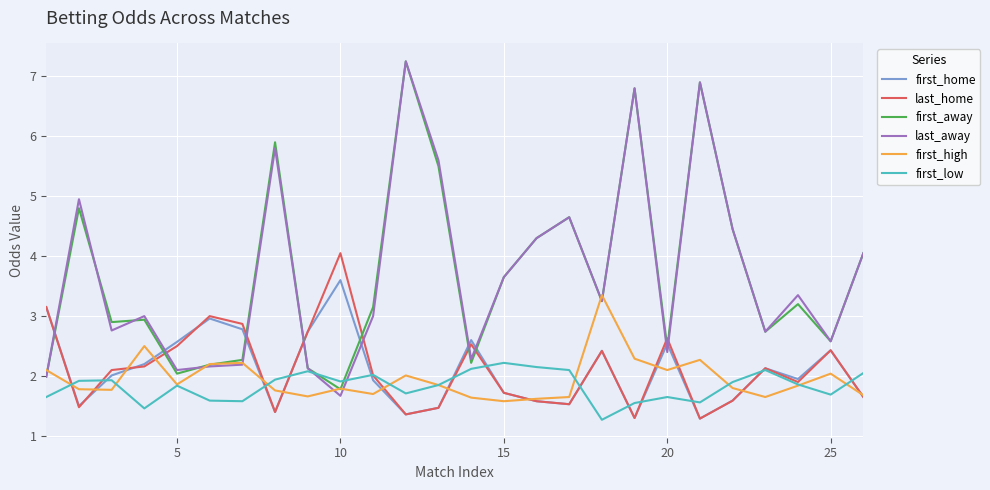

What is the lowest value of the first_away series?

1.8